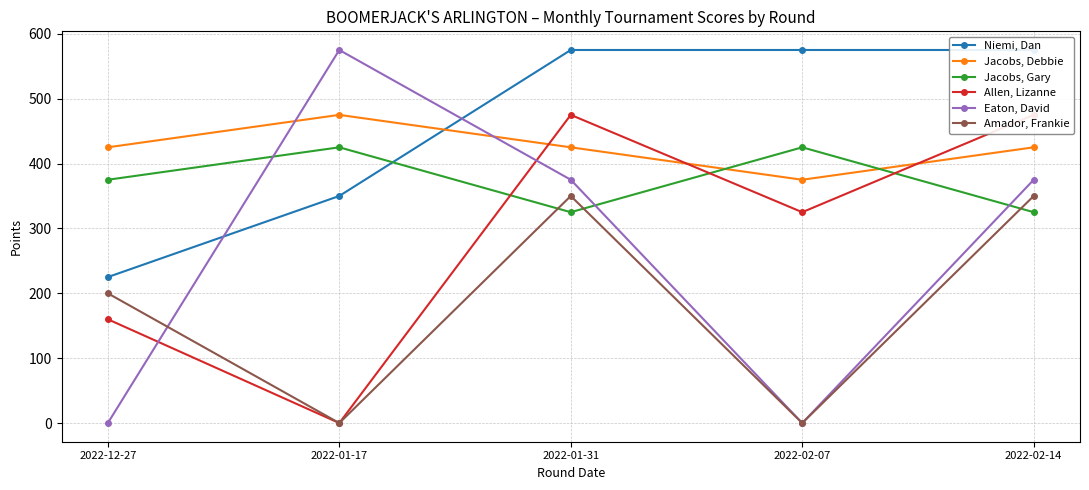

Reading left to right, transcribe all the data shown in this chart.

Niemi, Dan: 2022-12-27=225	2022-01-17=350	2022-01-31=575	2022-02-07=575	2022-02-14=575
Jacobs, Debbie: 2022-12-27=425	2022-01-17=475	2022-01-31=425	2022-02-07=375	2022-02-14=425
Jacobs, Gary: 2022-12-27=375	2022-01-17=425	2022-01-31=325	2022-02-07=425	2022-02-14=325
Allen, Lizanne: 2022-12-27=160	2022-01-17=0	2022-01-31=475	2022-02-07=325	2022-02-14=475
Eaton, David: 2022-12-27=0	2022-01-17=575	2022-01-31=375	2022-02-07=0	2022-02-14=375
Amador, Frankie: 2022-12-27=200	2022-01-17=0	2022-01-31=350	2022-02-07=0	2022-02-14=350